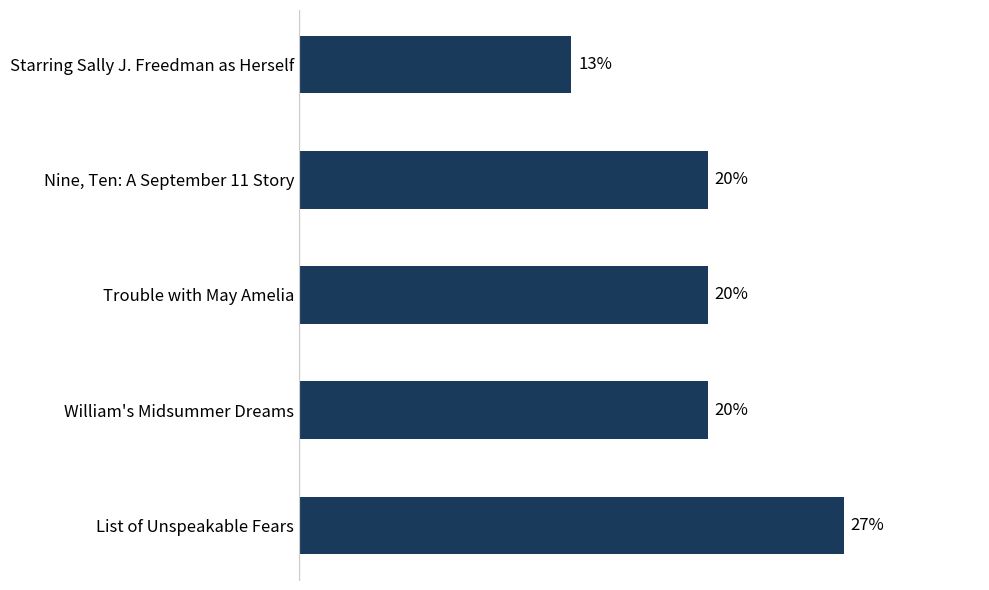

Are the bars horizontal?

Yes